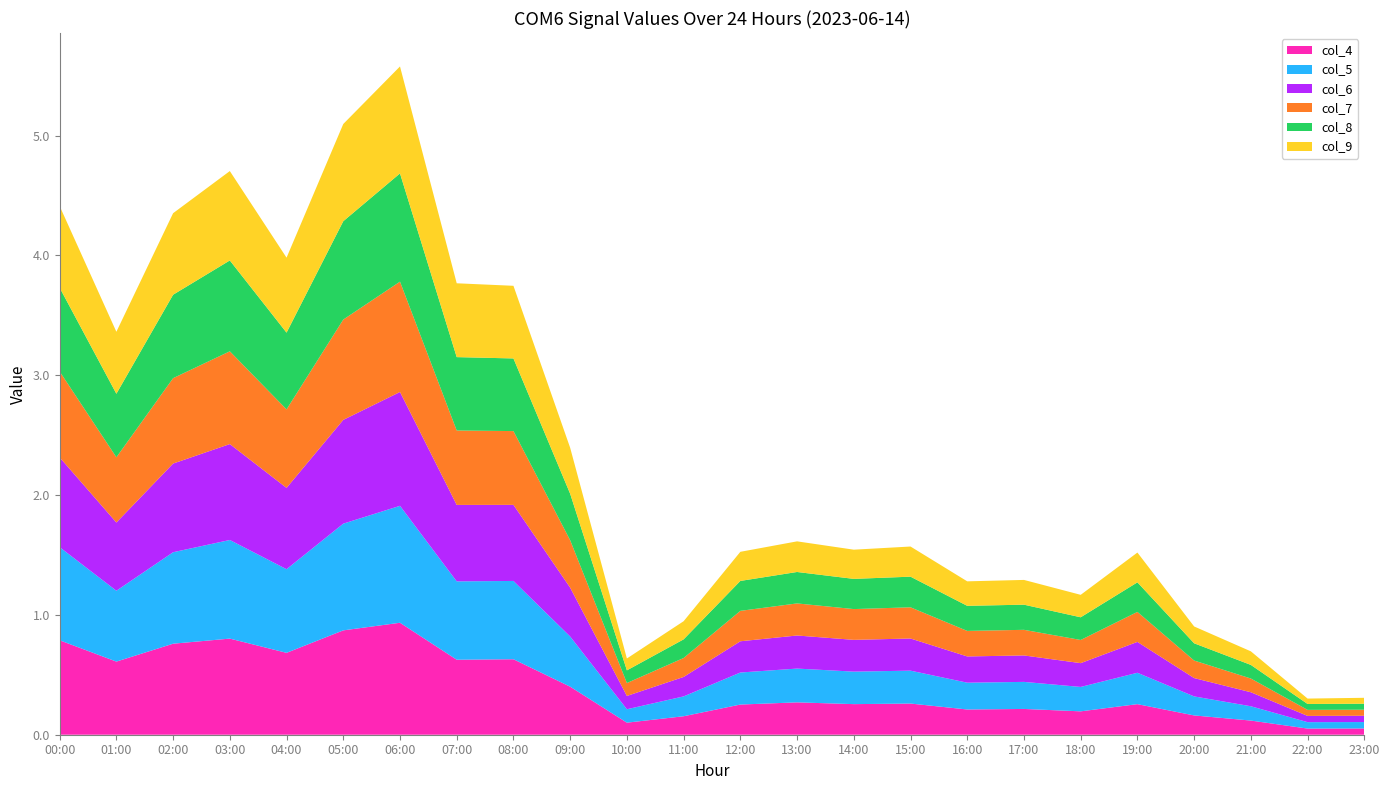

Reading right to left, transcribe all the data shown in this chart.

col_4: 0.1	0.1	0.1	0.2	0.3	0.2	0.2	0.2	0.3	0.3	0.3	0.3	0.2	0.1	0.4	0.6	0.6	0.9	0.9	0.7	0.8	0.8	0.6	0.8
col_5: 0.1	0.1	0.1	0.2	0.3	0.2	0.2	0.2	0.3	0.3	0.3	0.3	0.2	0.1	0.4	0.7	0.7	1.0	0.9	0.7	0.8	0.8	0.6	0.8
col_6: 0.1	0.1	0.1	0.2	0.3	0.2	0.2	0.2	0.3	0.3	0.3	0.3	0.2	0.1	0.4	0.6	0.6	0.9	0.9	0.7	0.8	0.7	0.6	0.7
col_7: 0.1	0.1	0.1	0.1	0.3	0.2	0.2	0.2	0.3	0.3	0.3	0.3	0.2	0.1	0.4	0.6	0.6	0.9	0.8	0.7	0.8	0.7	0.5	0.7
col_8: 0.0	0.0	0.1	0.1	0.2	0.2	0.2	0.2	0.3	0.3	0.3	0.2	0.2	0.1	0.4	0.6	0.6	0.9	0.8	0.6	0.8	0.7	0.5	0.7
col_9: 0.0	0.0	0.1	0.1	0.2	0.2	0.2	0.2	0.3	0.2	0.3	0.2	0.2	0.1	0.4	0.6	0.6	0.9	0.8	0.6	0.7	0.7	0.5	0.7